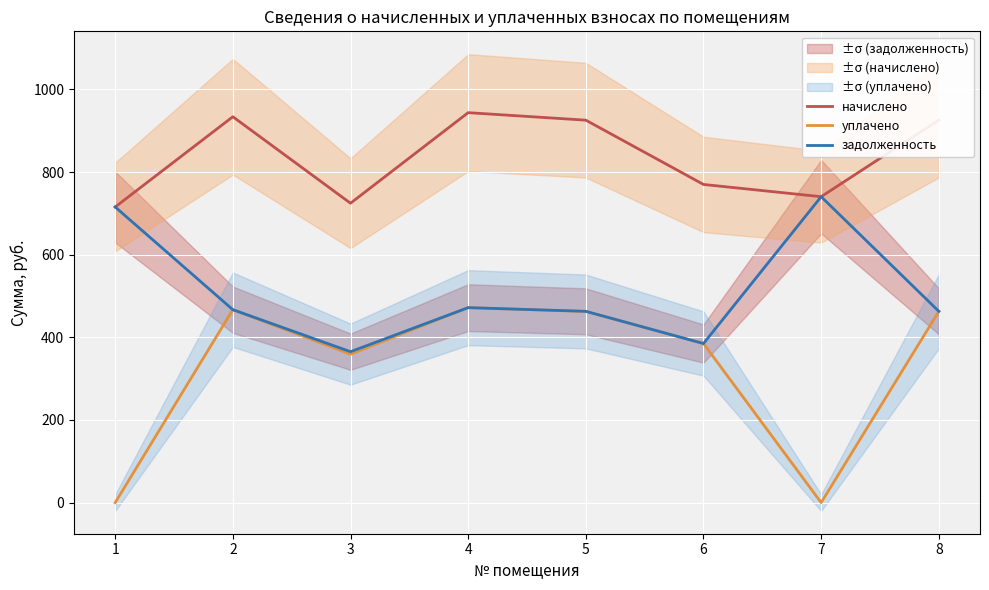

What is the total value across all series at 1?

1430.7